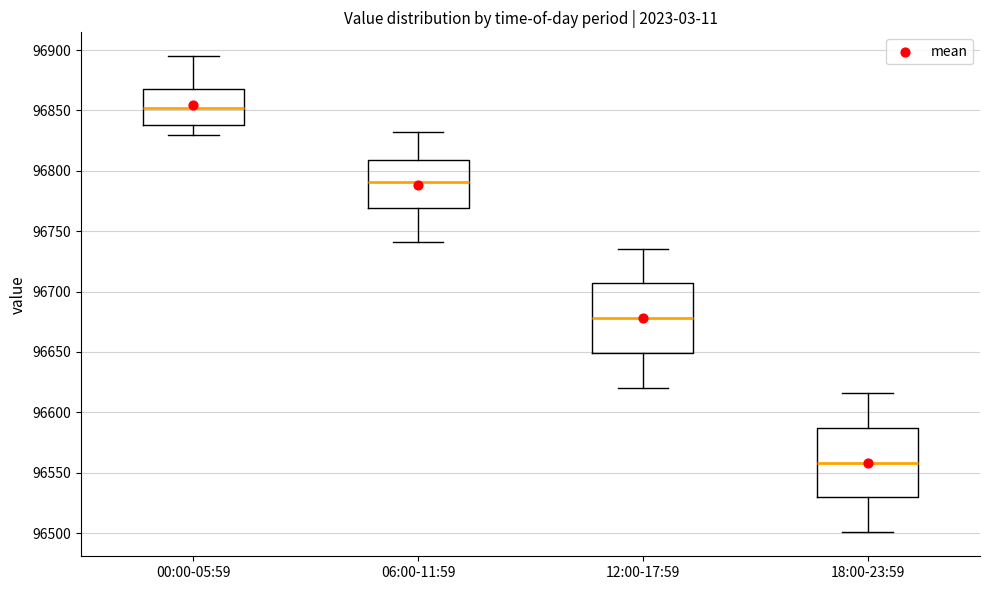

Reading left to right, read every box against the y-axis: the position of its median line, the range the box covers, and the ends of its whiskers. The values are not printed on the chart, so give them approximately, as read against the axis.

00:00-05:59: median 96850, box 96840 to 96870, whiskers 96830 to 96895
06:00-11:59: median 96790, box 96770 to 96810, whiskers 96740 to 96830
12:00-17:59: median 96680, box 96650 to 96705, whiskers 96620 to 96735
18:00-23:59: median 96560, box 96530 to 96585, whiskers 96500 to 96615